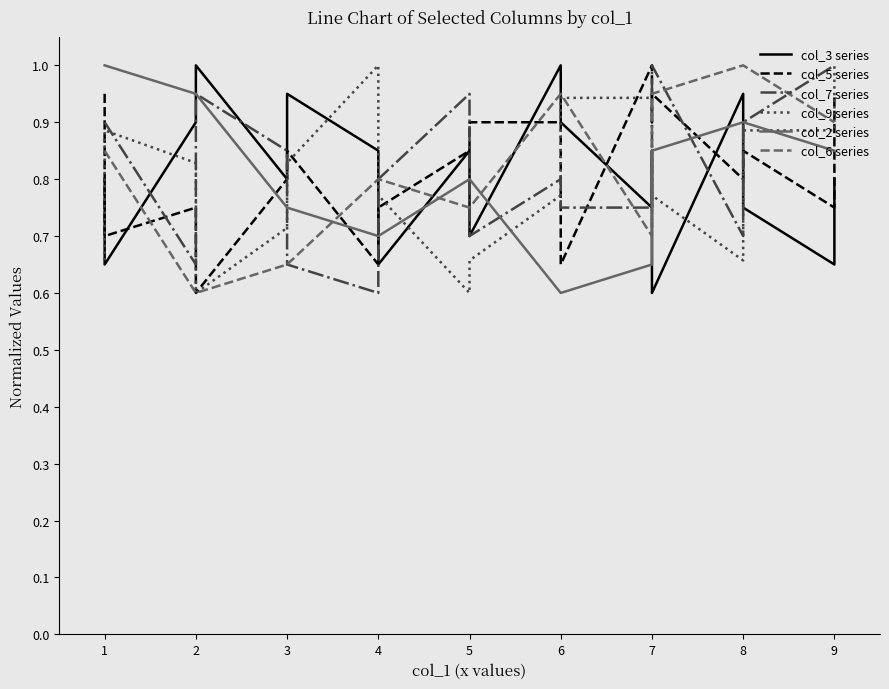

Between 1 and 7, which is larger?

7